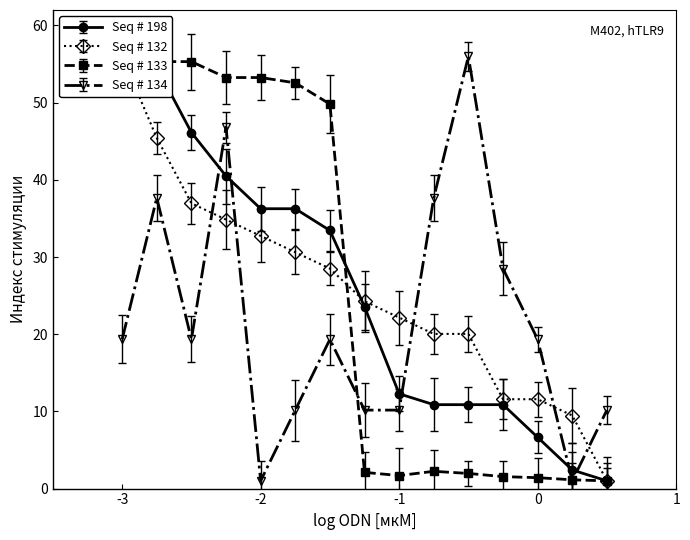

Is this an area chart (filled region under the line)?

No